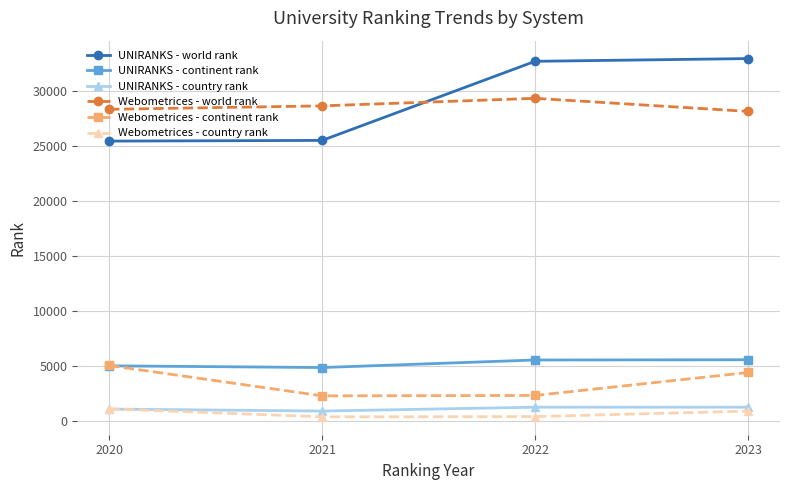

What is the value of the Webometrices - continent rank point at the 1st from the left?

5041